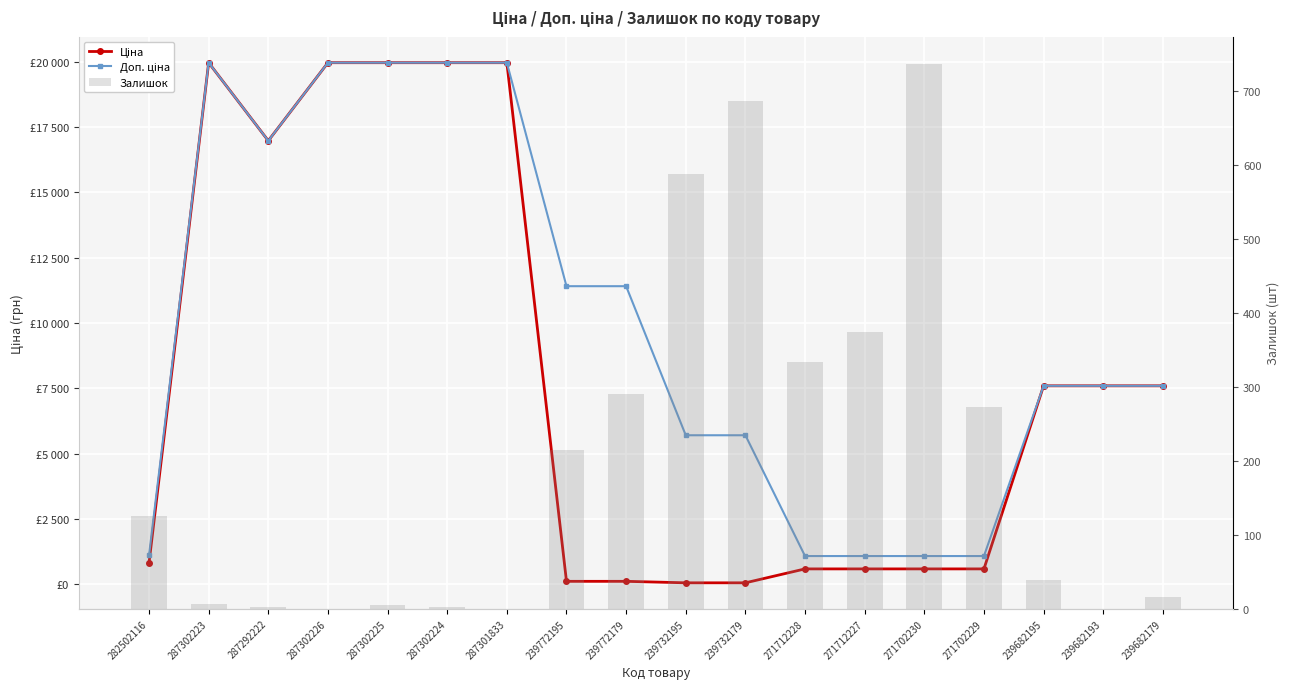

The value of Залишок at 239732195 is 588.0. True or false?

True